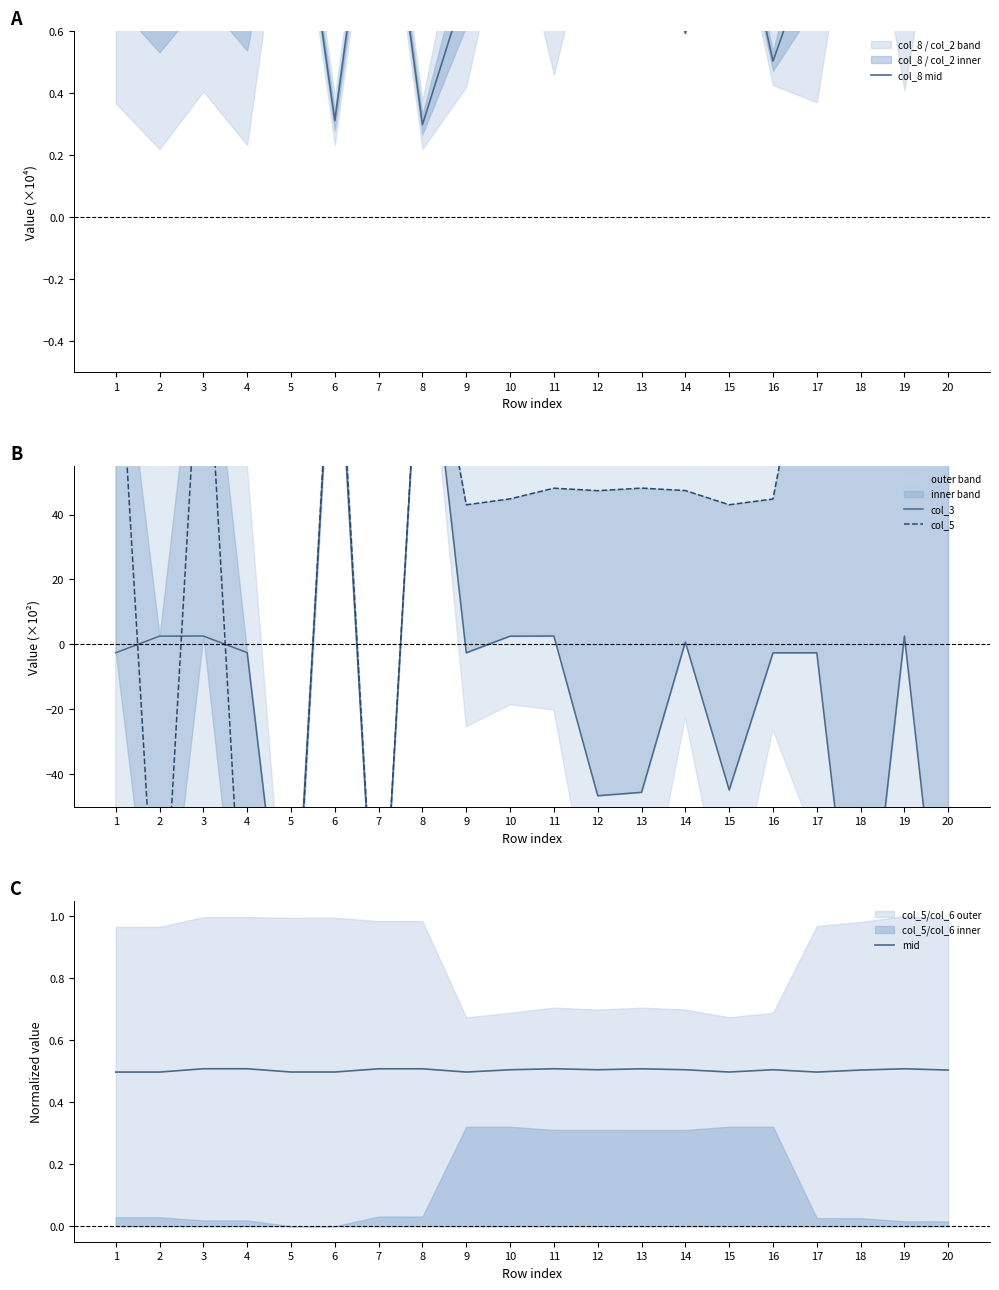

Rank the categories by col_3 value from lowest to highest.

18, 20, 7, 5, 12, 13, 15, 16, 1, 9, 17, 4, 14, 2, 10, 3, 11, 19, 8, 6